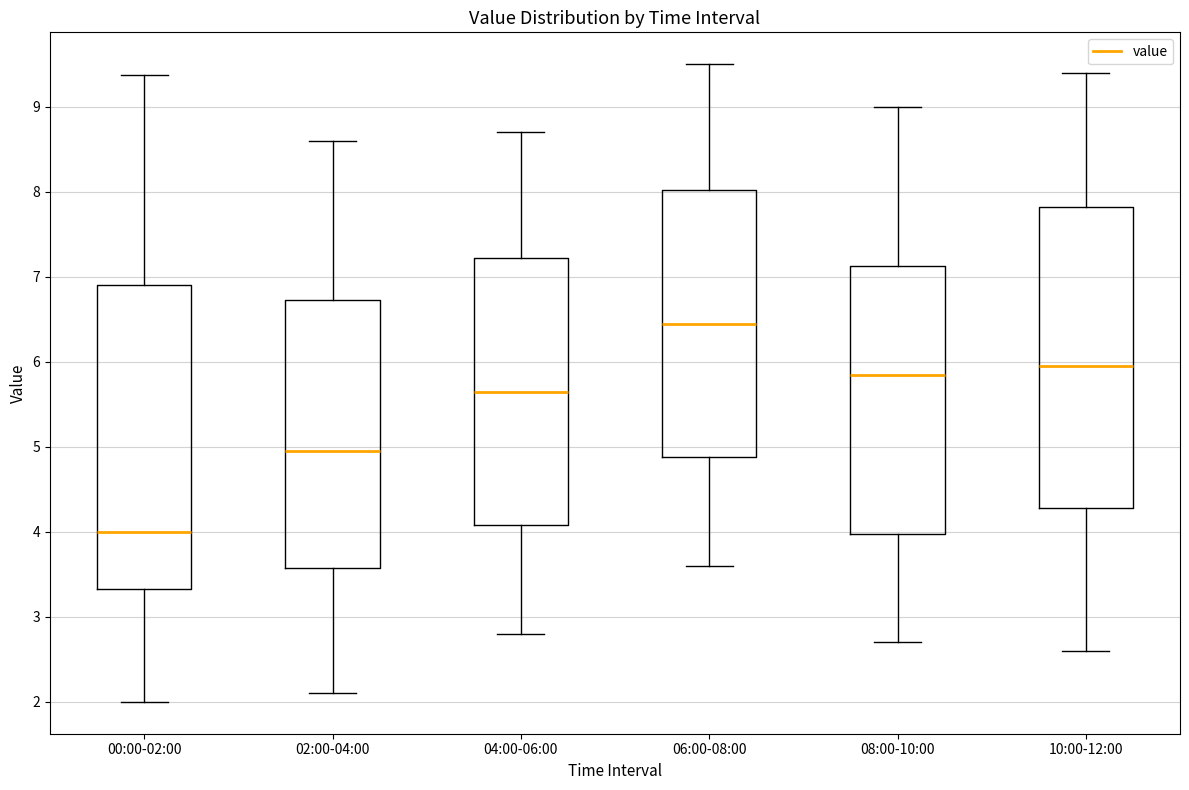

Reading left to right, read every box against the y-axis: the position of its median line, the range the box covers, and the ends of its whiskers. The values are not printed on the chart, so give them approximately, as read against the axis.

00:00-02:00: median 4.0, box 3.3 to 6.9, whiskers 2.0 to 9.4
02:00-04:00: median 5.0, box 3.6 to 6.7, whiskers 2.1 to 8.6
04:00-06:00: median 5.7, box 4.1 to 7.2, whiskers 2.8 to 8.7
06:00-08:00: median 6.5, box 4.9 to 8.0, whiskers 3.6 to 9.5
08:00-10:00: median 5.9, box 4.0 to 7.1, whiskers 2.7 to 9.0
10:00-12:00: median 6.0, box 4.3 to 7.8, whiskers 2.6 to 9.4